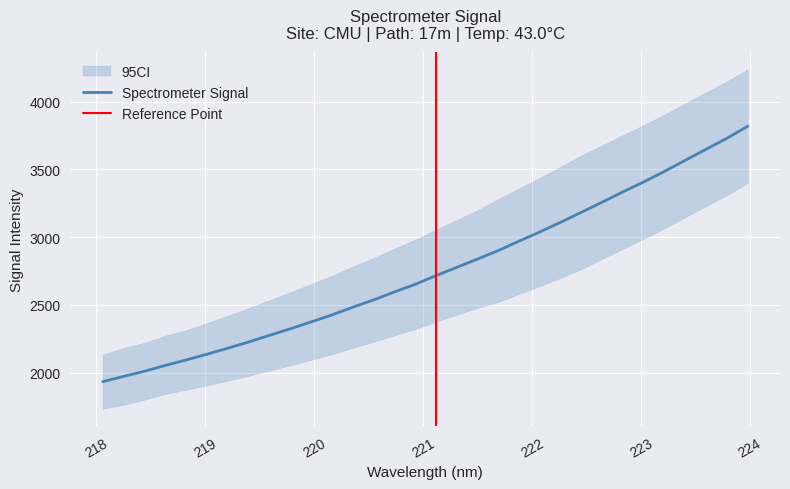

True or false: the data has more than 0 interior local peaks.

False